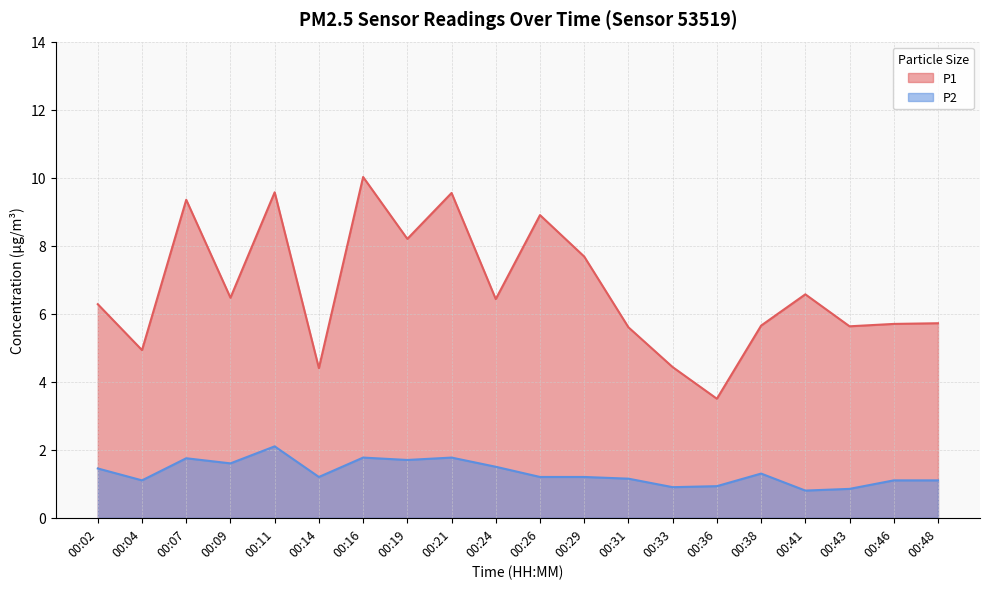

Which series has the widest spread of values?

P1